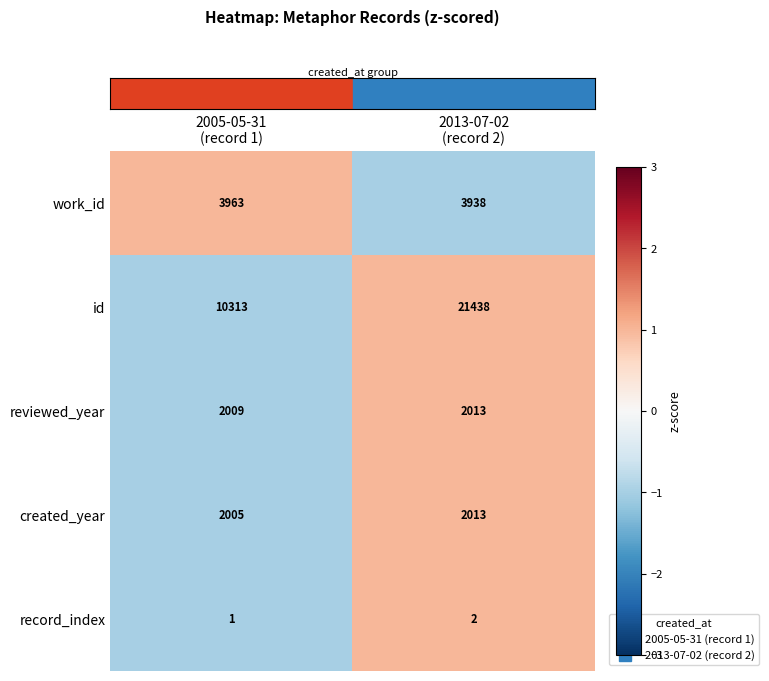

Which series has the widest spread of values?

id